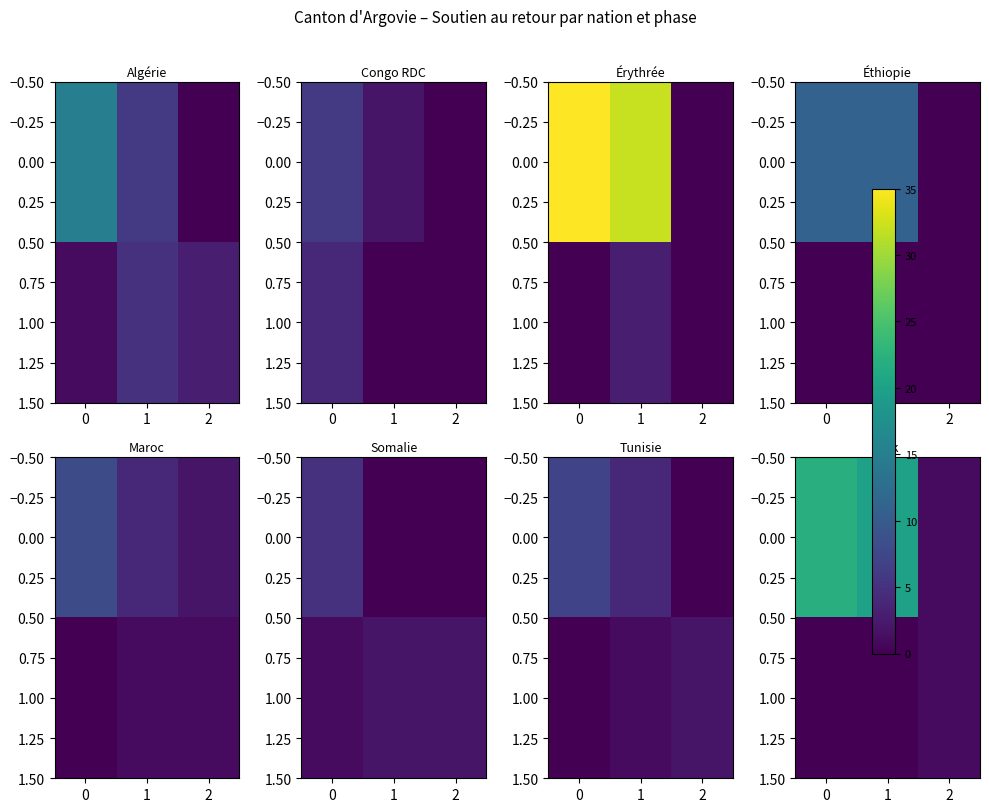

What is the sum of all 0.00 values?

43